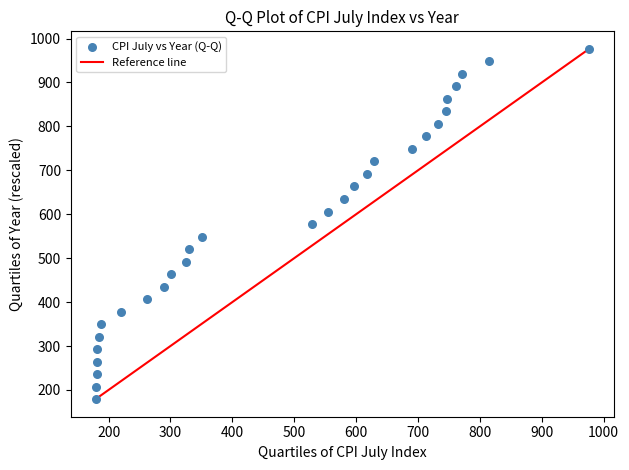

What is the range of Y values (max minus min)?

797.7